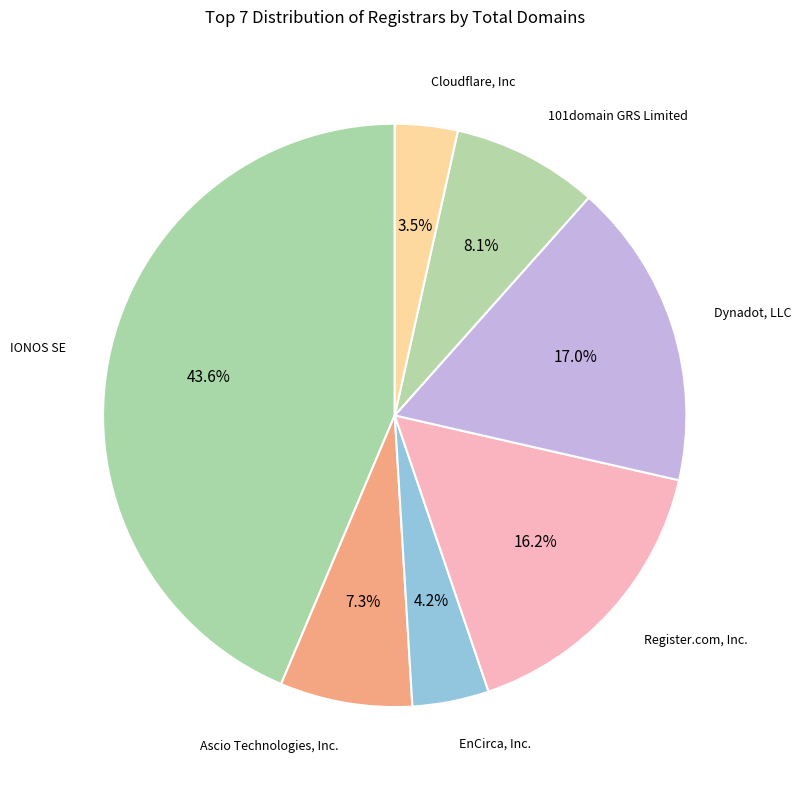

To the nearest percent, what is the average slice percentage?

14%